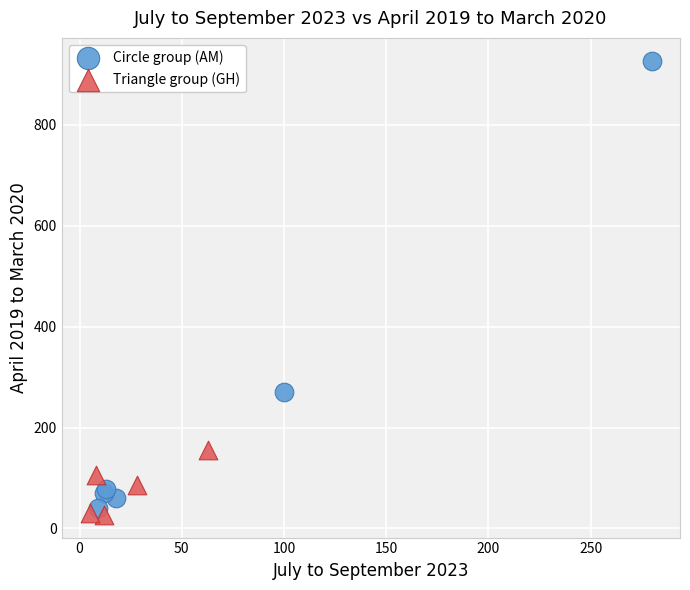

Which series contains the highest Y value?

Circle group (AM)